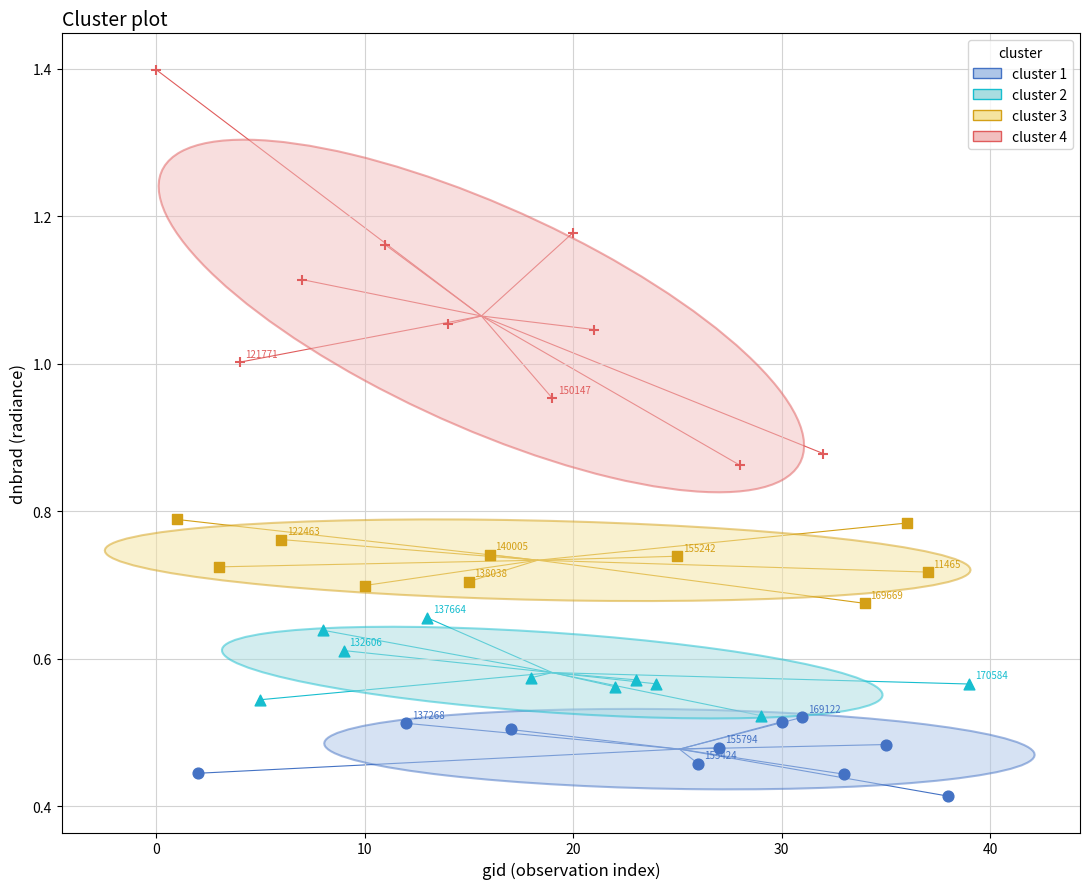

Which series has the largest Y range (max minus min)?

cluster 4